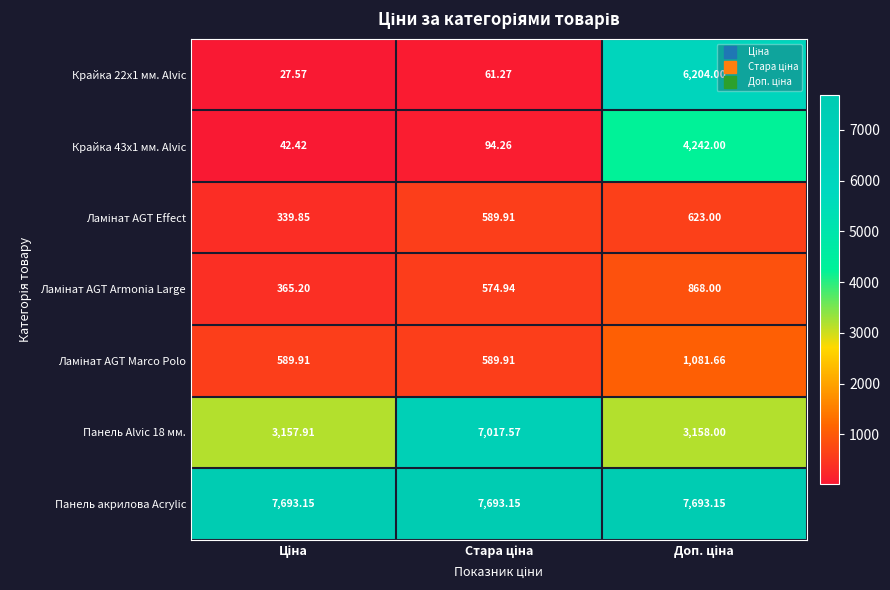

Which series has the largest total across all categories?

Панель акрилова Acrylic